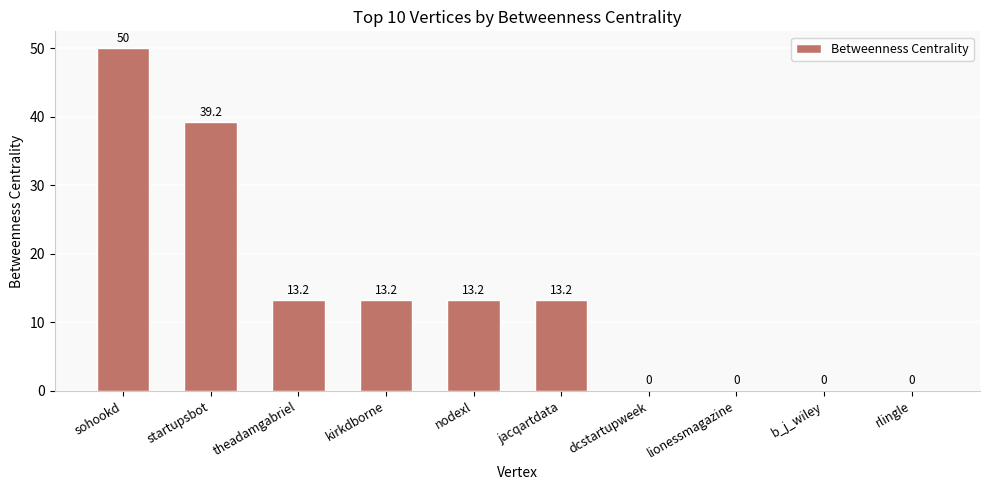

What is the greatest value displayed?

50.0